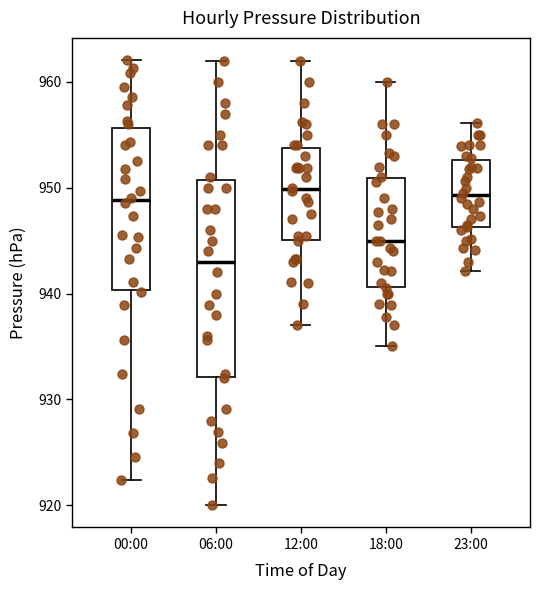

Reading left to right, transcribe this box plot: for each box, give where its median line is, the range the box spans, and where its two whiskers end, as read against the y-axis. The values are not printed on the chart, so give them approximately, as read against the axis.

00:00: median 949, box 940 to 956, whiskers 922 to 962
06:00: median 943, box 932 to 951, whiskers 920 to 962
12:00: median 950, box 945 to 954, whiskers 937 to 962
18:00: median 945, box 941 to 951, whiskers 935 to 960
23:00: median 949, box 946 to 953, whiskers 942 to 956